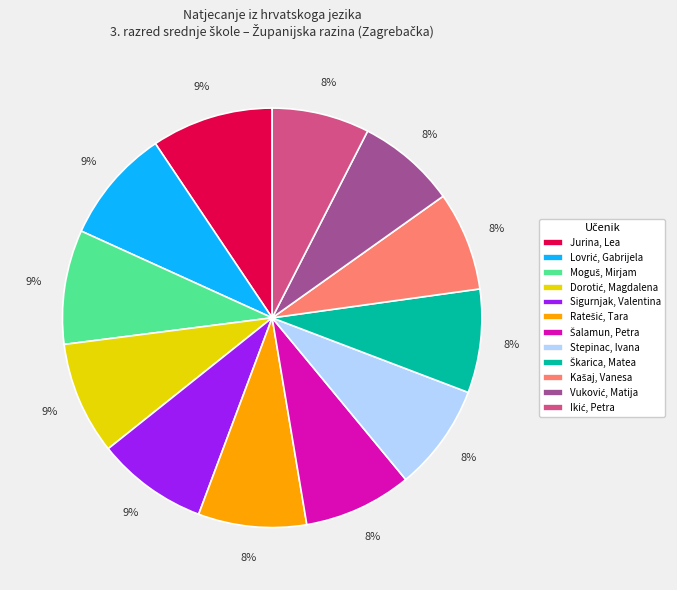

Is it true that Jurina, Lea is 20% of the pie?

False